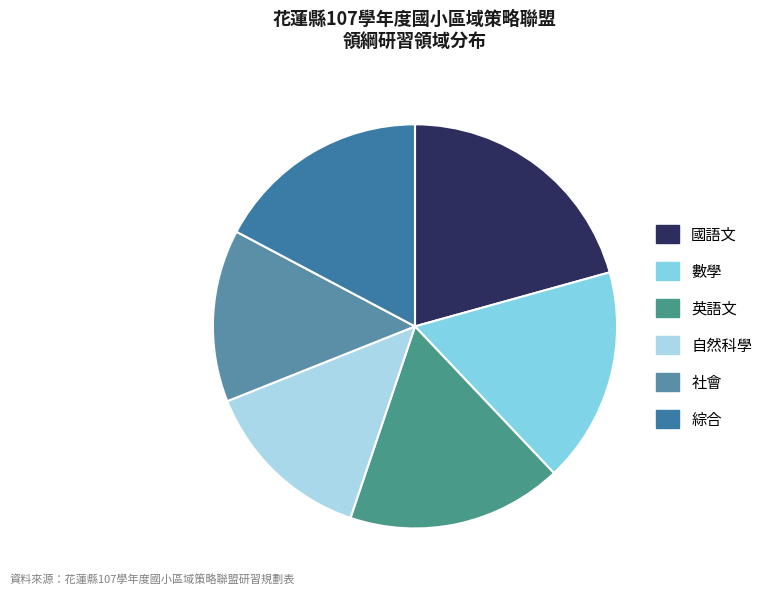

What is the smallest slice in the pie chart?

自然科學